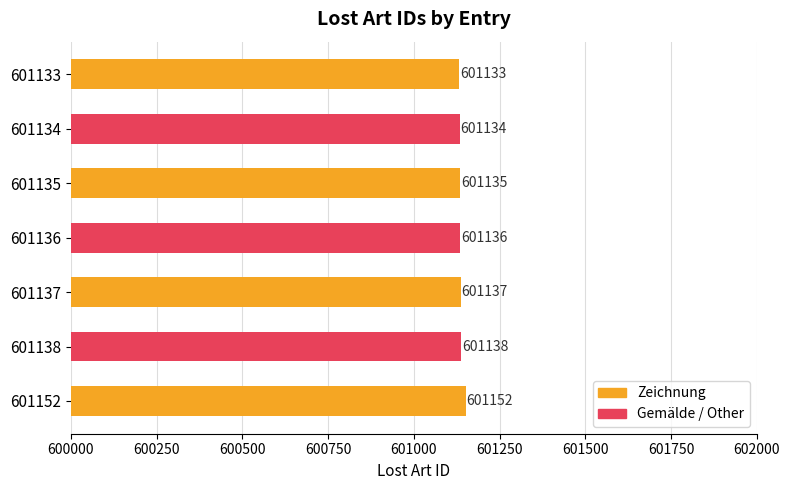

At which label is the value closest to 601142?

601138